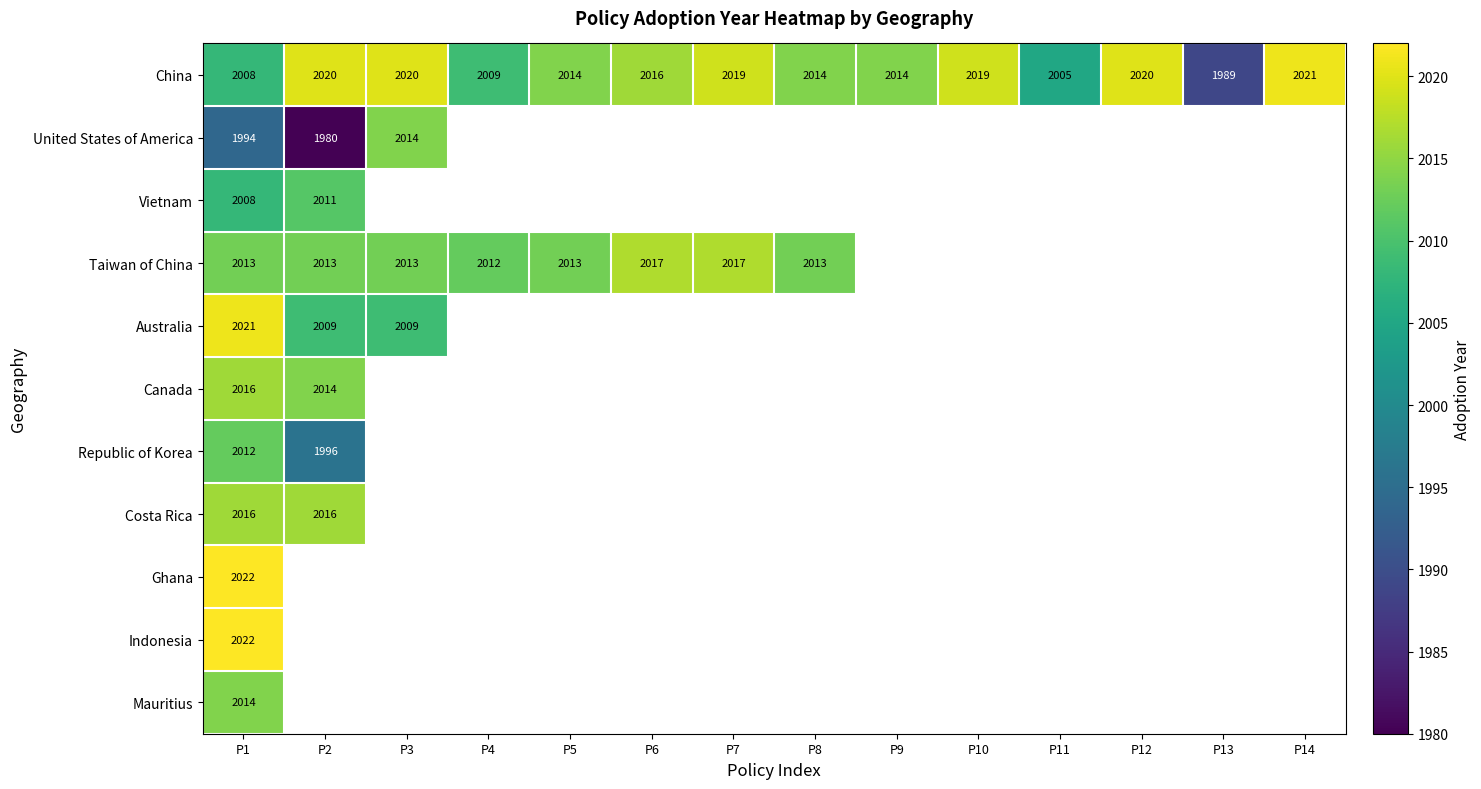

The Mauritius series shows 651 at P1. True or false?

False